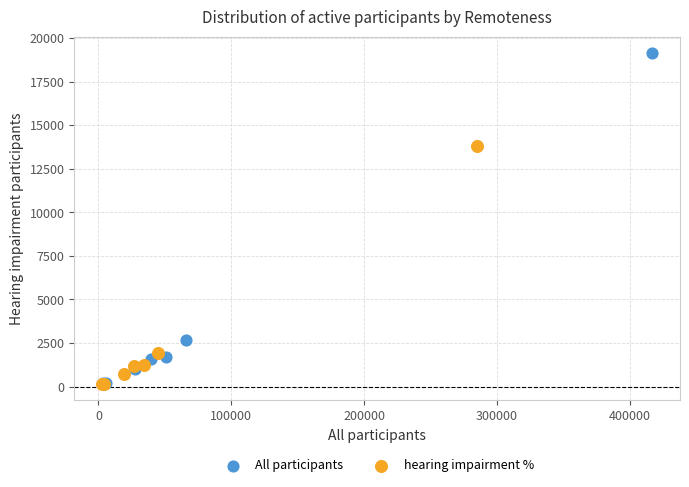

Which series has the largest Y range (max minus min)?

All participants